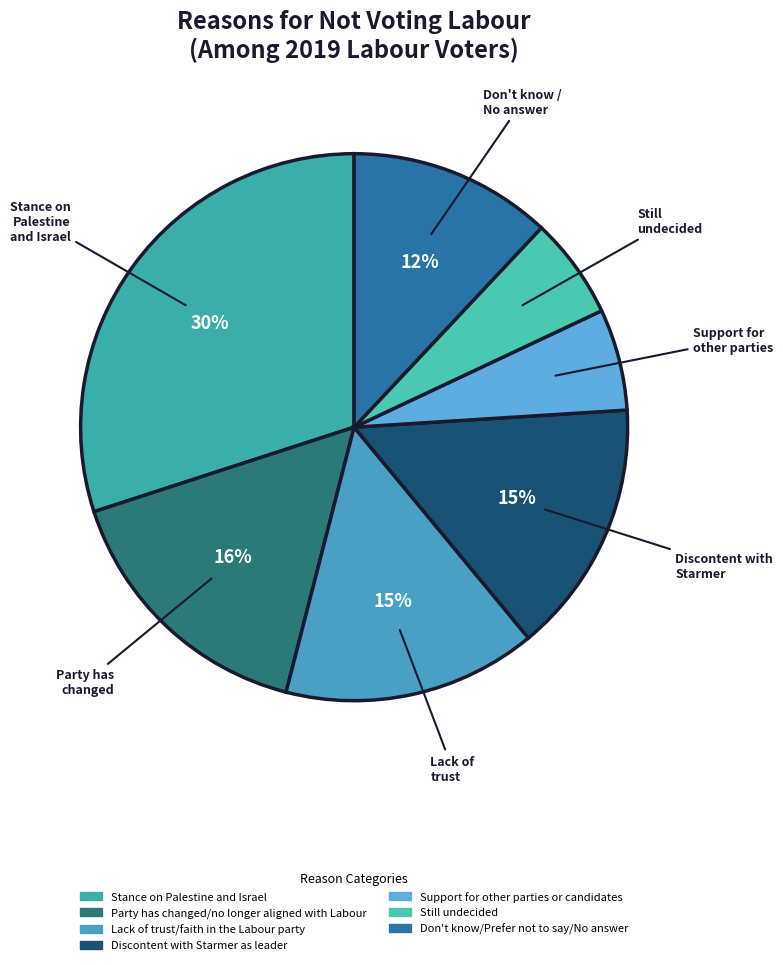

What is the smallest slice in the pie chart?

Support for other parties or candidates